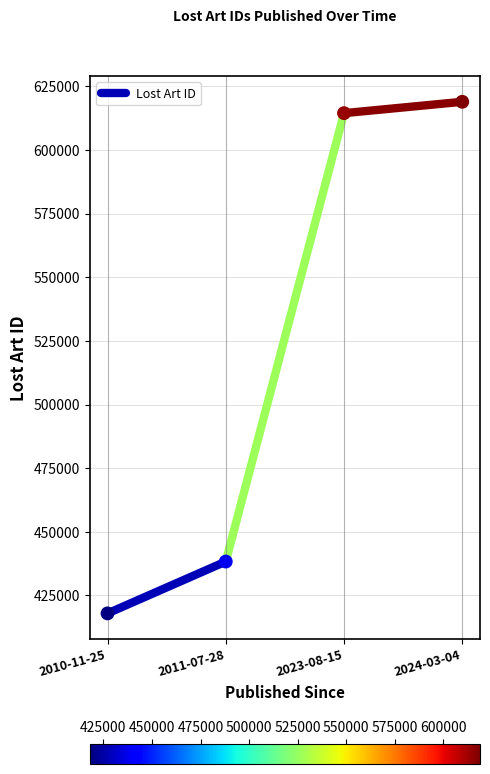

What is the range of Y values (max minus min)?

200920